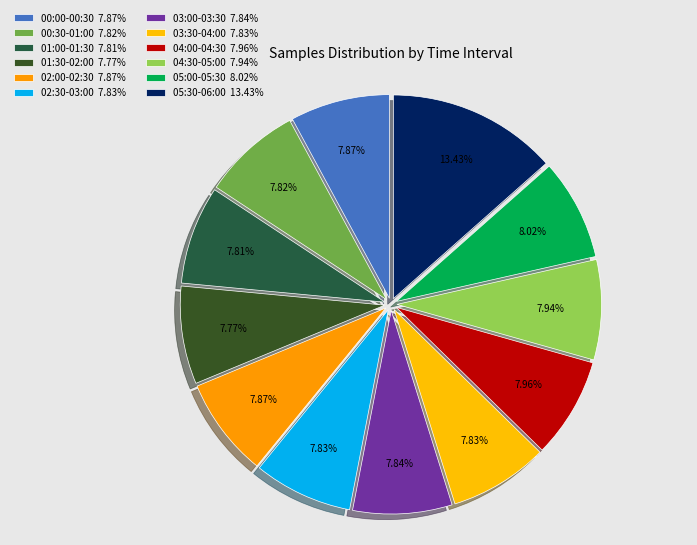

How many segments does this pie chart have?

12